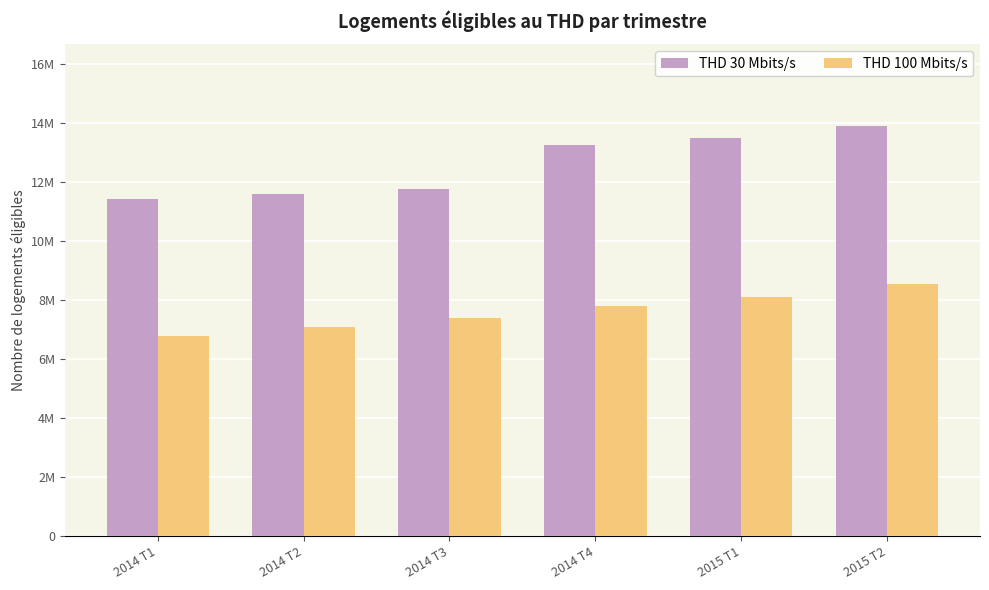

Is it true that THD 30 Mbits/s equals 2833670 at 2014 T4?

False